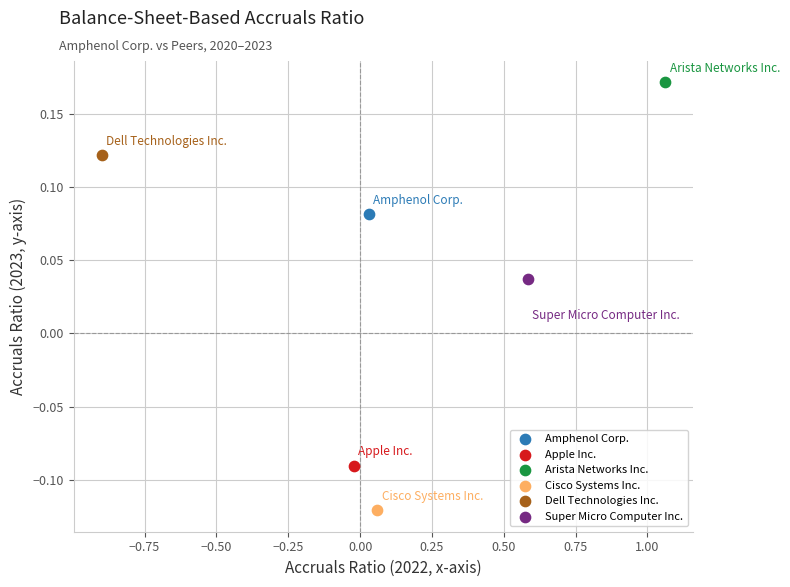

What are all the series names shown in the legend?

Amphenol Corp., Apple Inc., Arista Networks Inc., Cisco Systems Inc., Dell Technologies Inc., Super Micro Computer Inc.